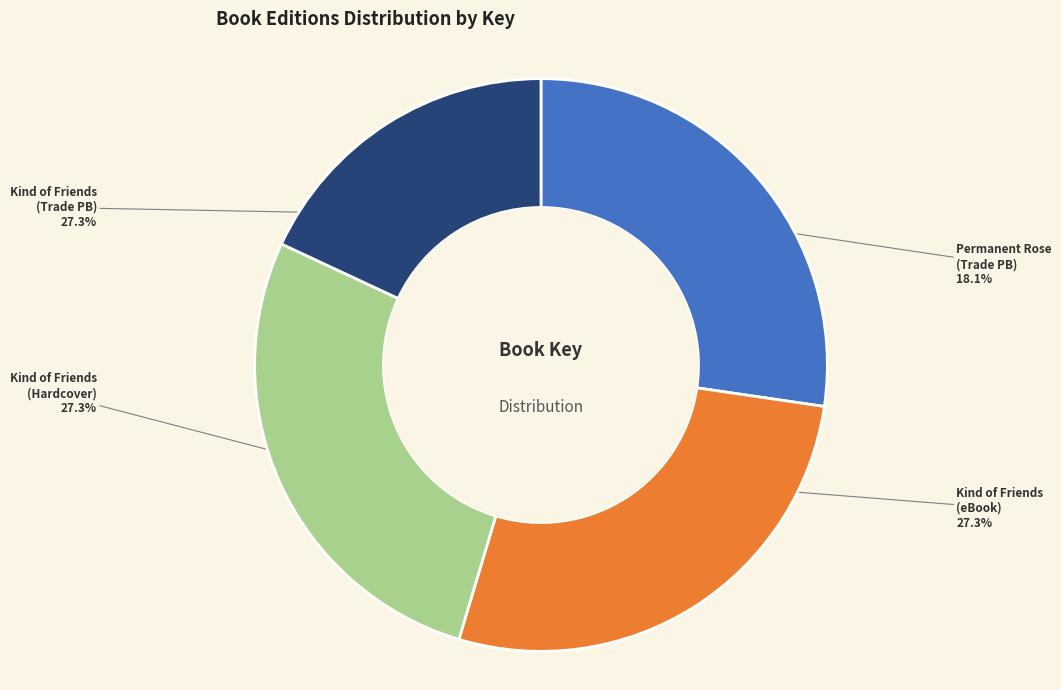

Does any single category account for the majority?

No